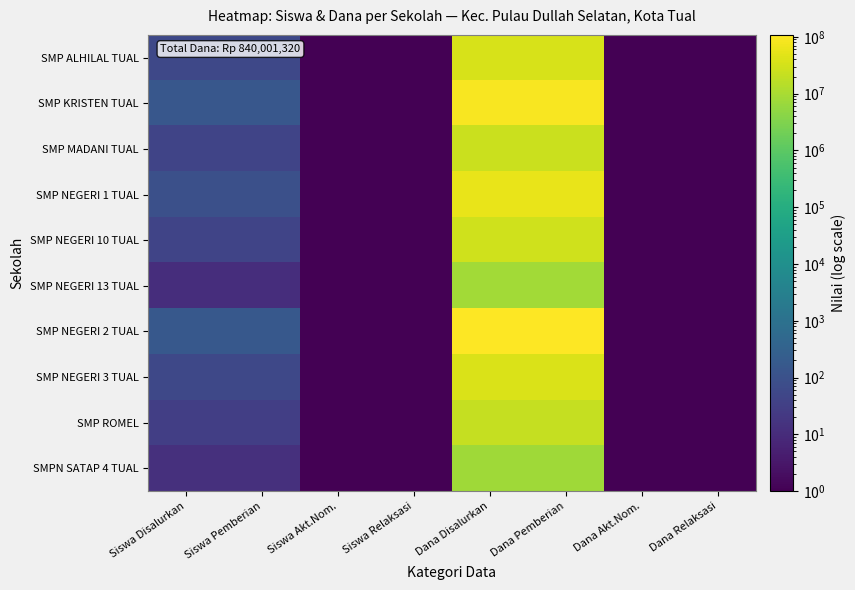

Rank the series by their maximum value, from highest to lowest.

SMP NEGERI 2 TUAL, SMP KRISTEN TUAL, SMP NEGERI 1 TUAL, SMP NEGERI 3 TUAL, SMP ALHILAL TUAL, SMP NEGERI 10 TUAL, SMP MADANI TUAL, SMP ROMEL, SMP NEGERI 13 TUAL, SMPN SATAP 4 TUAL